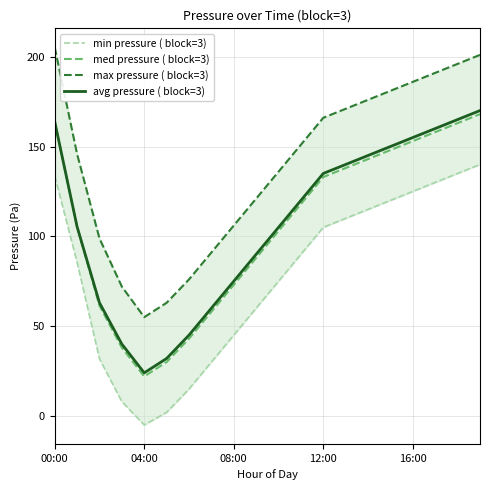

What is the maximum value for med pressure ( block=3)?

168.0